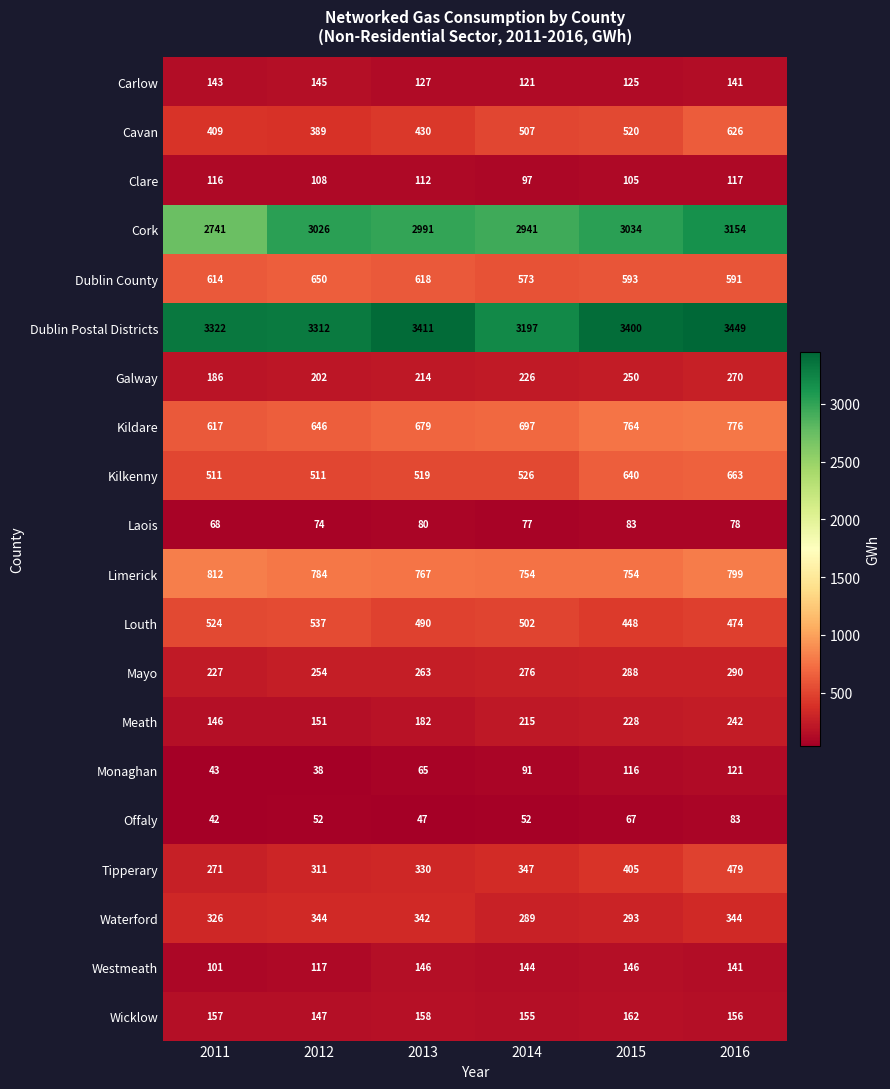

What is the maximum value shown in the chart?

3449